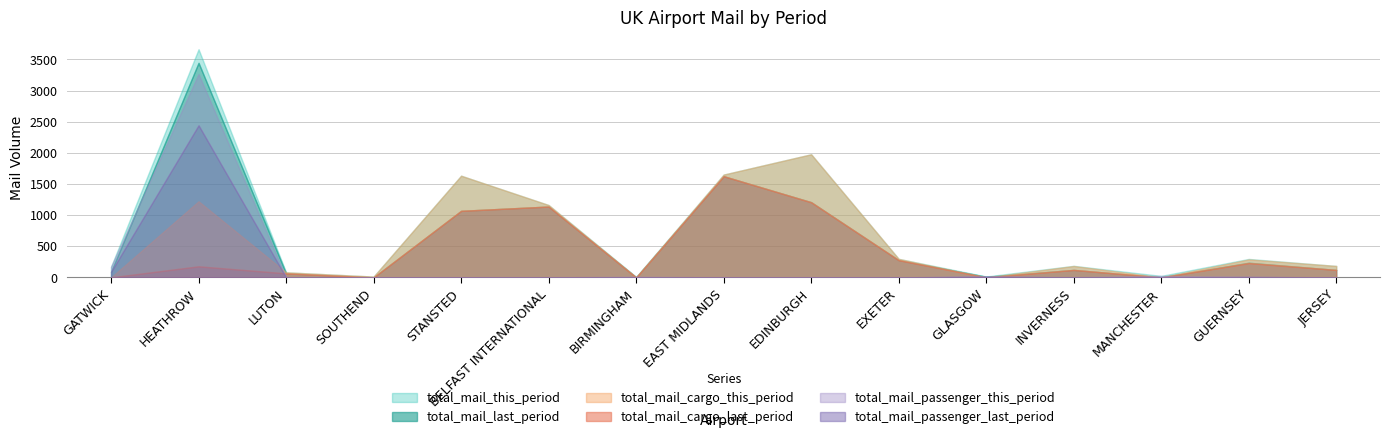

What is the difference between the maximum and minimum values in the total_mail_cargo_this_period series?

1651.0